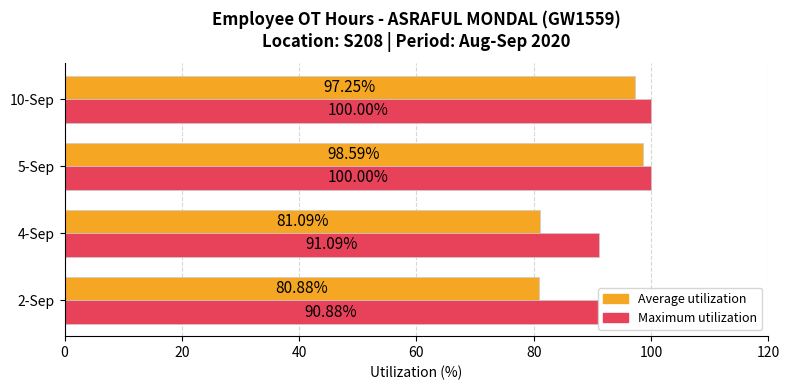

Which series has the largest total across all categories?

Maximum utilization